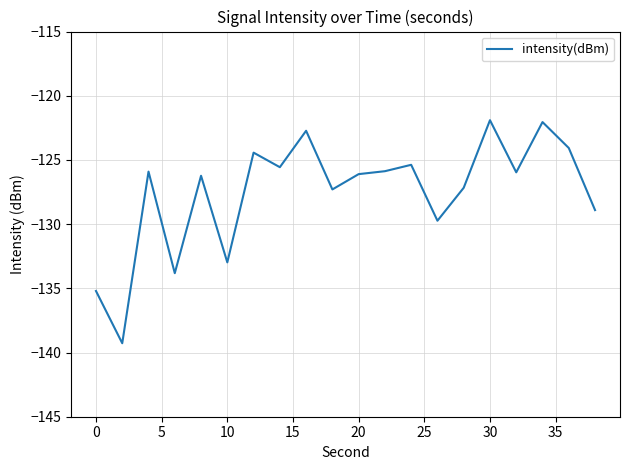

What is the difference between the maximum and minimum values?

17.4